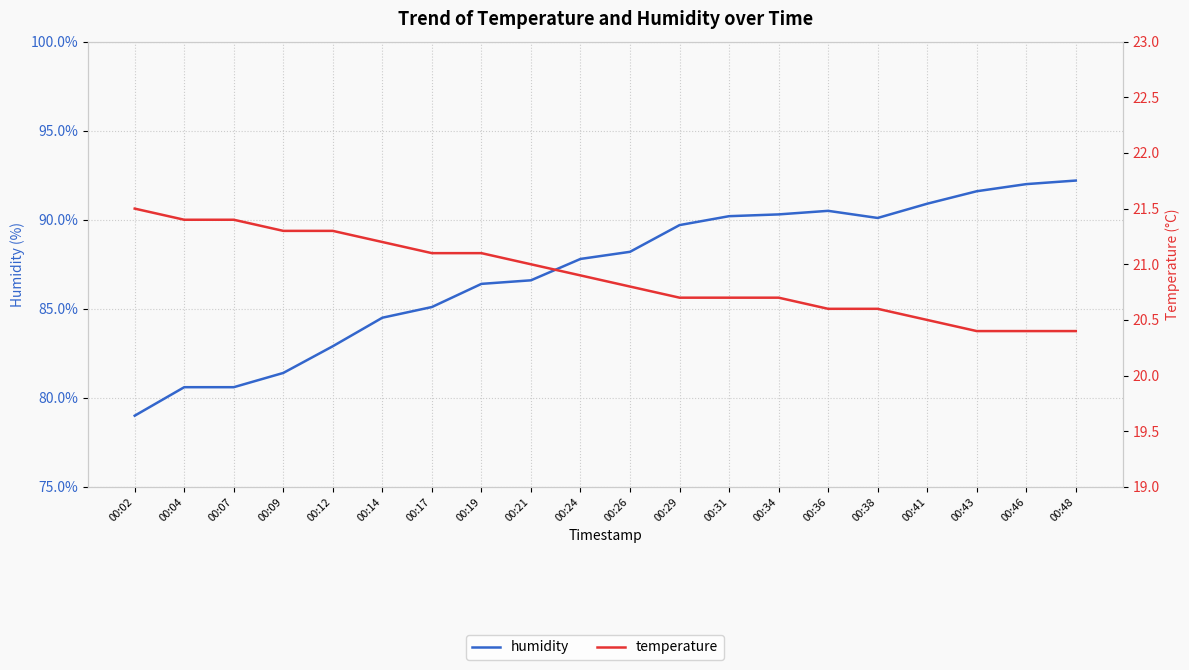

How many categories are shown in the chart?

20